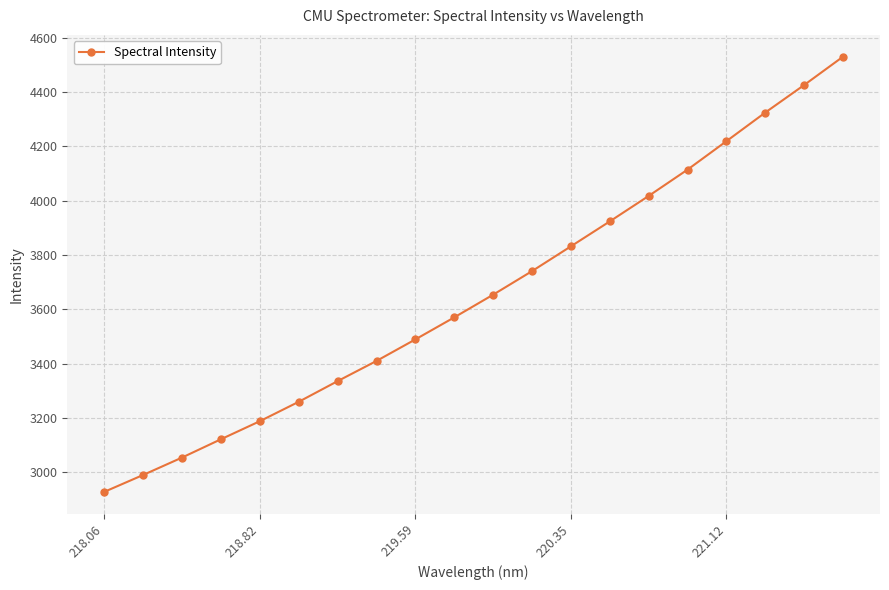

True or false: there are more than 2 points higher than both neighbors.

False